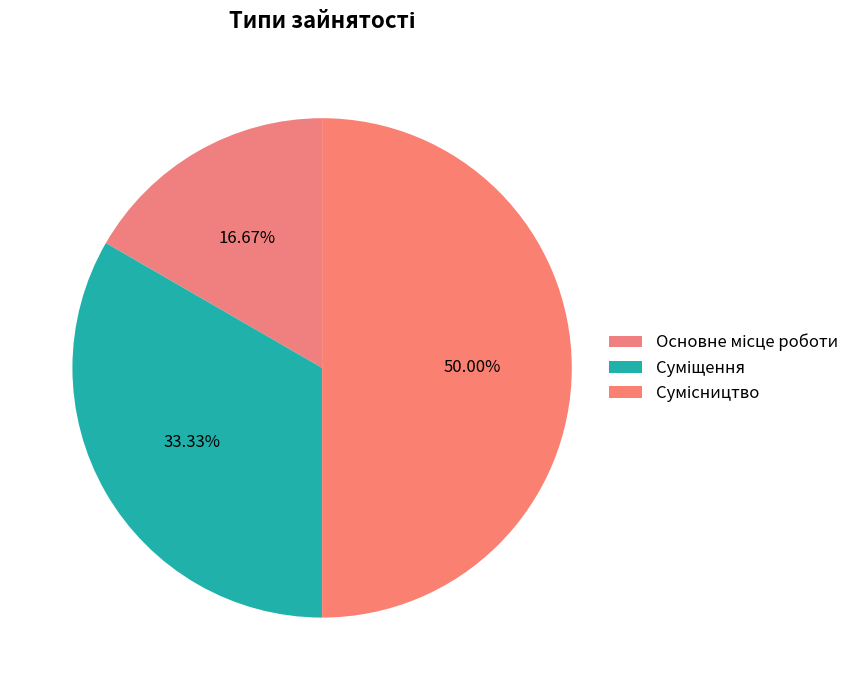

To the nearest percent, what portion does Основне місце роботи represent?

17%